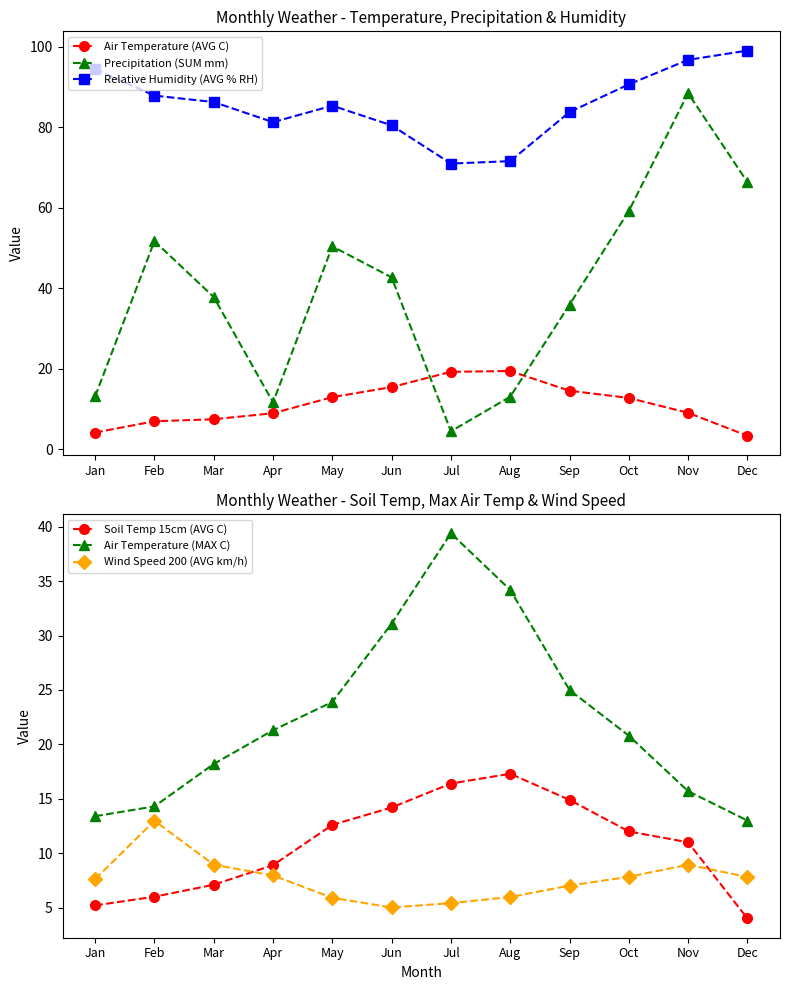

At which category does the chart reach its peak across all series?

Dec